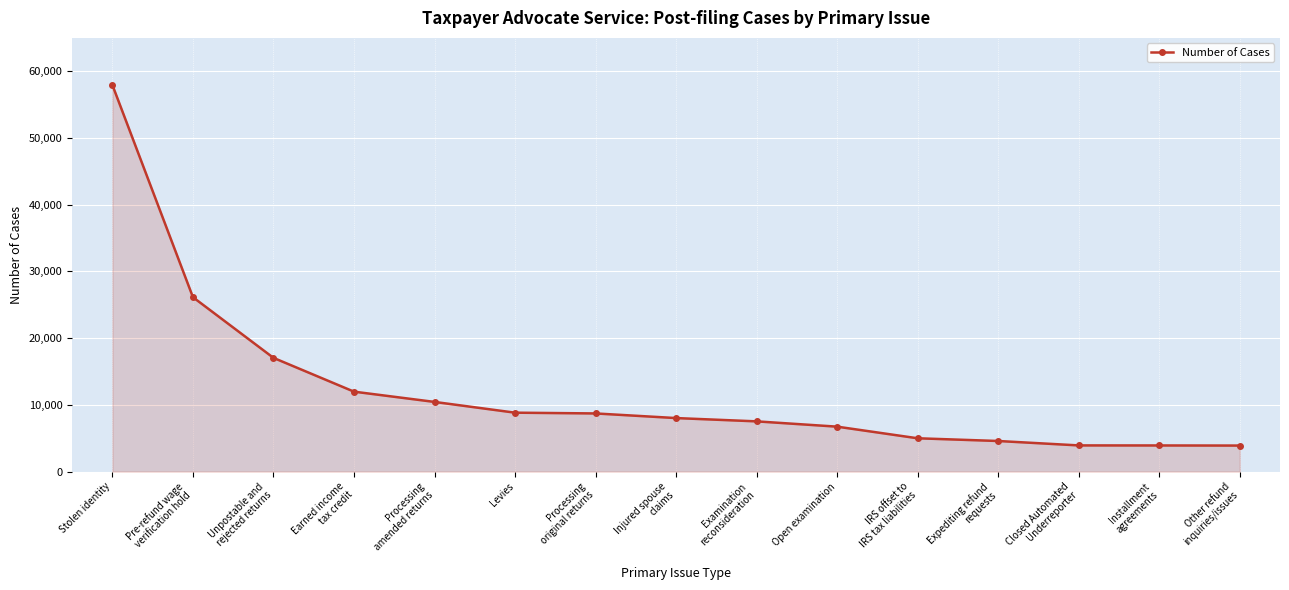

What position from the right is Closed Automated
Underreporter?

3